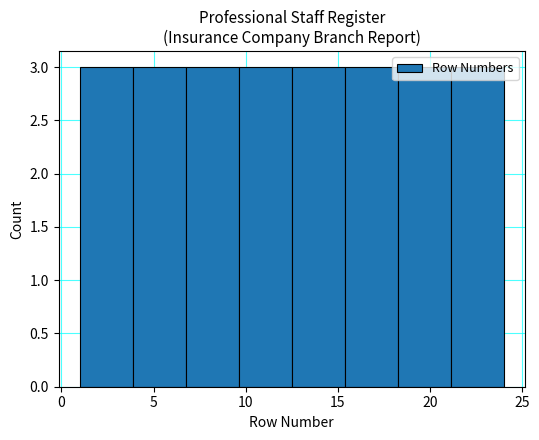

Reading left to right, list every bar in this chart as the range it spans on the x-axis followed by its height. Neither the bar edges nor the heights are printed on the chart, so give them approximately, as read against the axes.

1.0 to 4.0: 3
4.0 to 7.0: 3
7.0 to 9.5: 3
9.5 to 12.5: 3
12.5 to 15.5: 3
15.5 to 18.5: 3
18.5 to 21.0: 3
21.0 to 24.0: 3